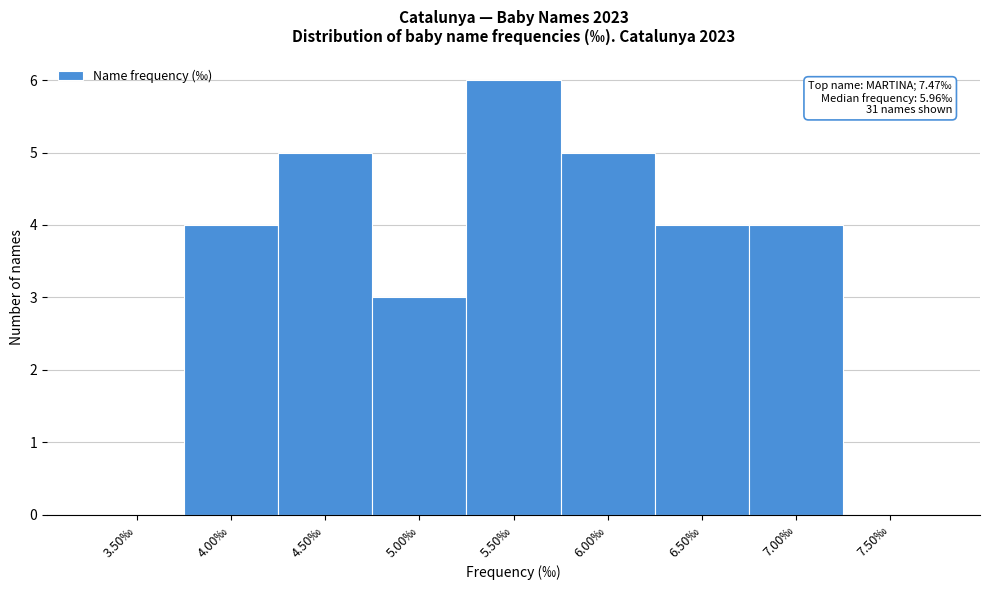

Reading left to right, list all the values displayed in this chart.

3.50‰=0	4.00‰=4	4.50‰=5	5.00‰=3	5.50‰=6	6.00‰=5	6.50‰=4	7.00‰=4	7.50‰=0